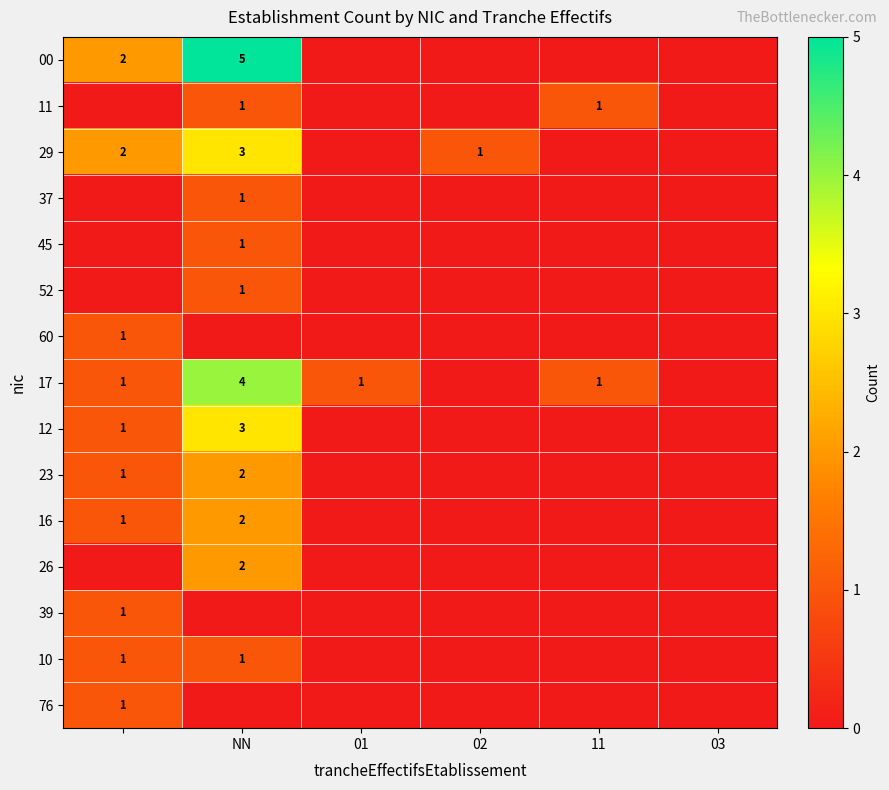

Is it true that 29 equals 1 at 02?

True